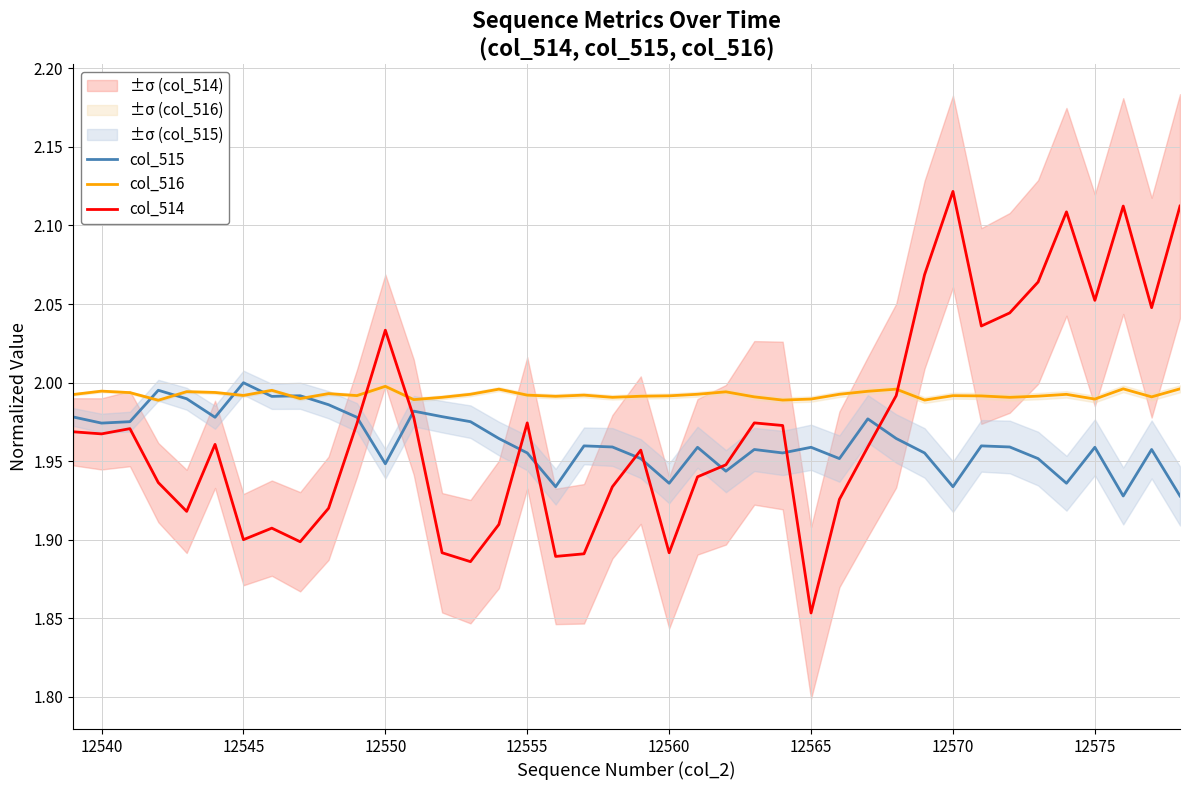

Is it true that col_516 equals 0.9 at 12550?

False